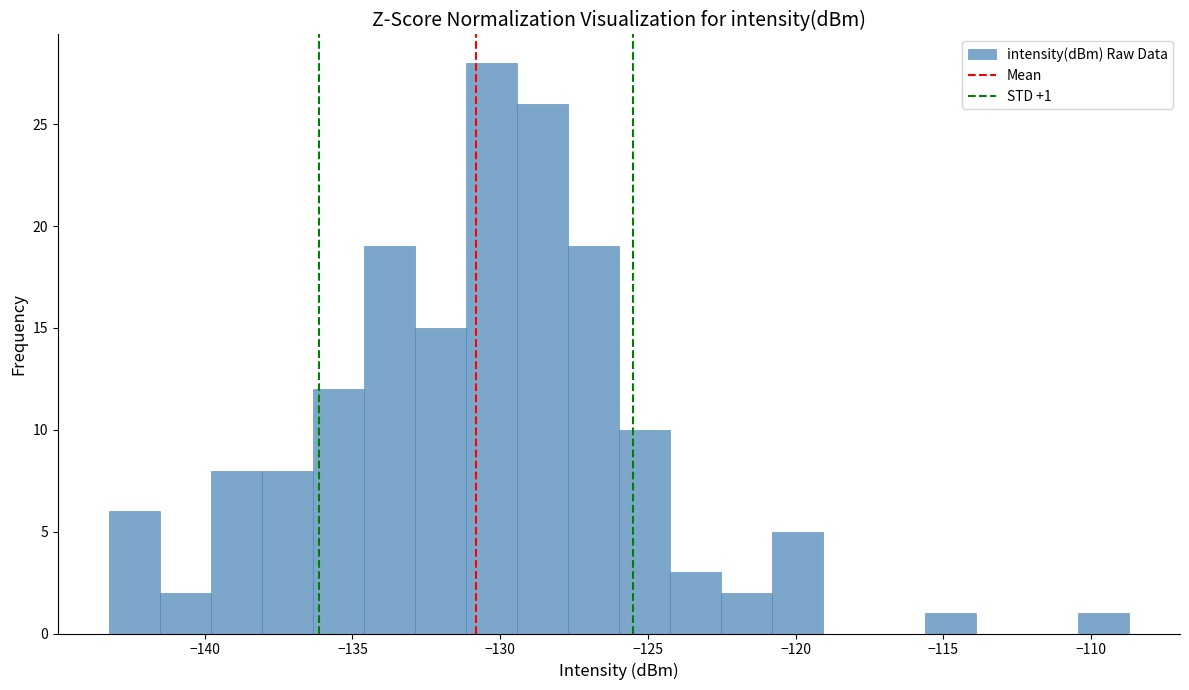

Read against the x-axis, roughly where is the centre of the tallest bar?

-130.5